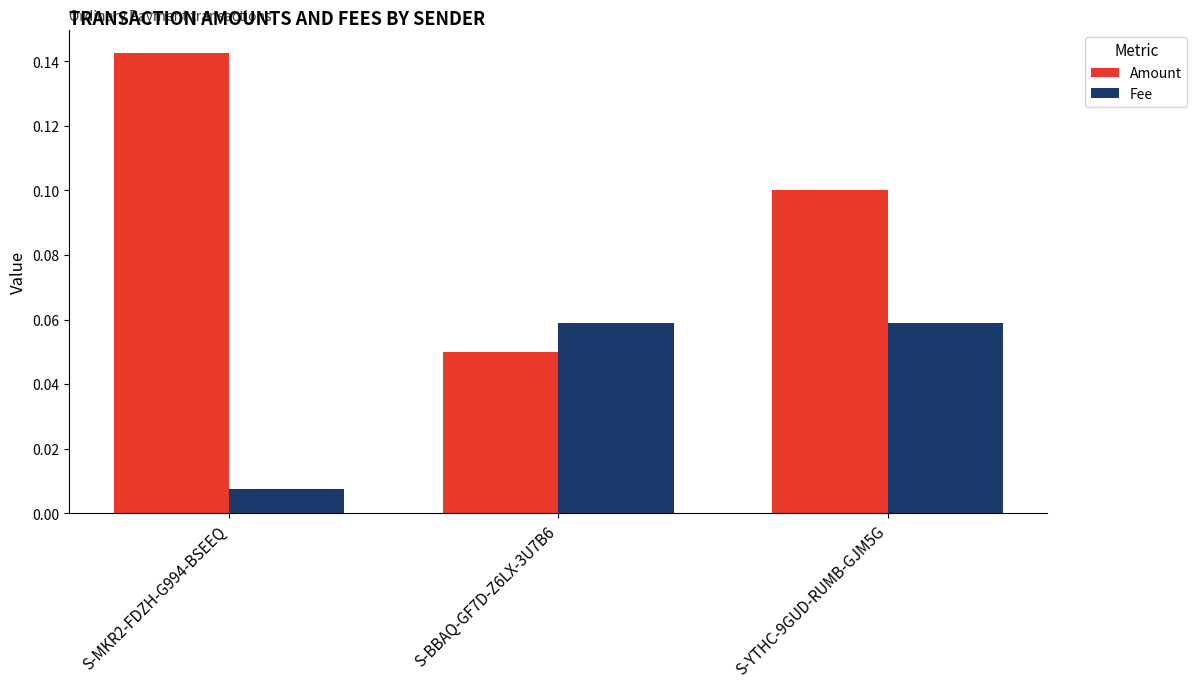

Is it true that Amount equals 0.1 at S-MKR2-FDZH-G994-BSEEQ?

True